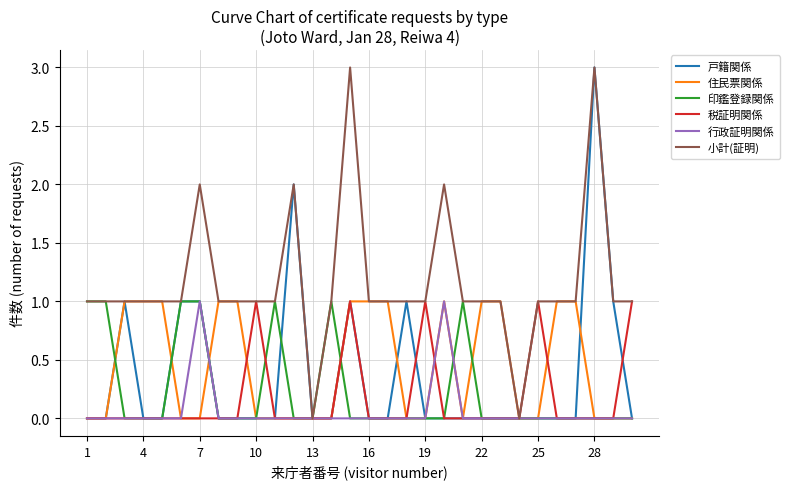

Which series has the largest total across all categories?

小計(証明)